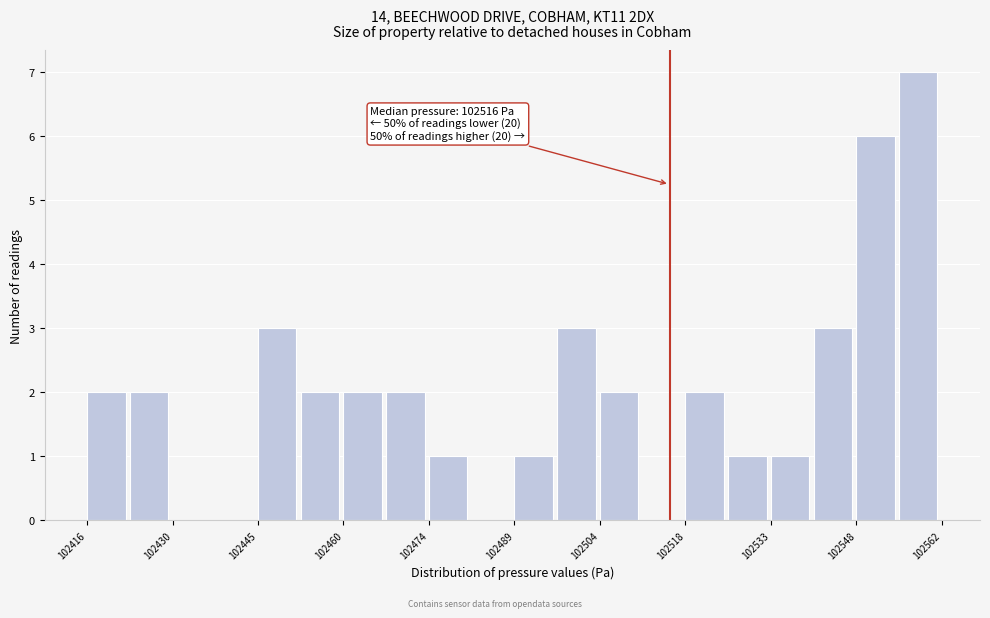

Read against the x-axis, roughly where is the centre of the tallest bar?

102558